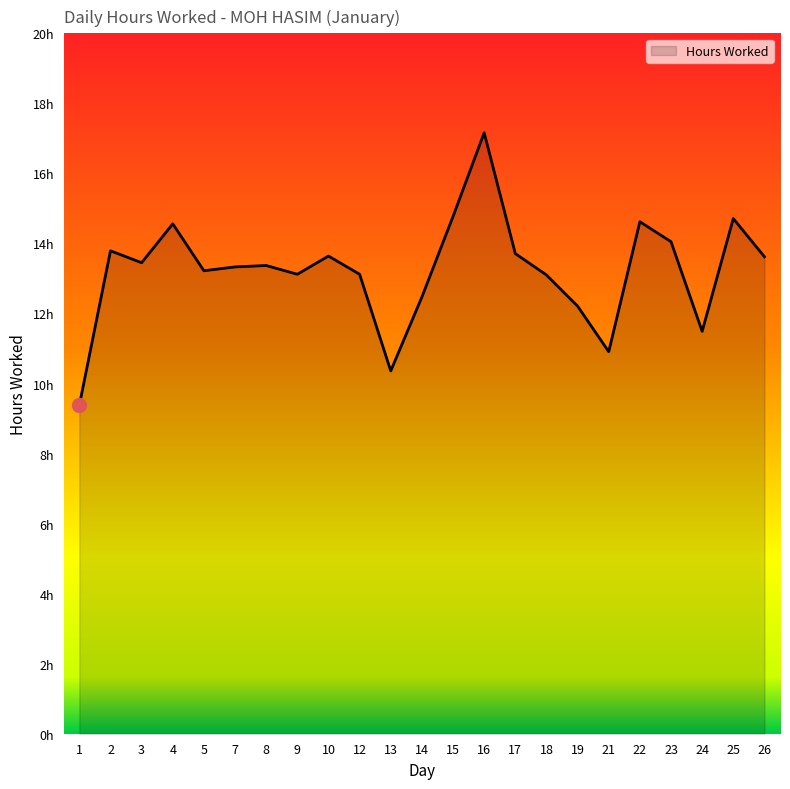

Approximately how many times larger is the value at 2 compared to 26?

1.0